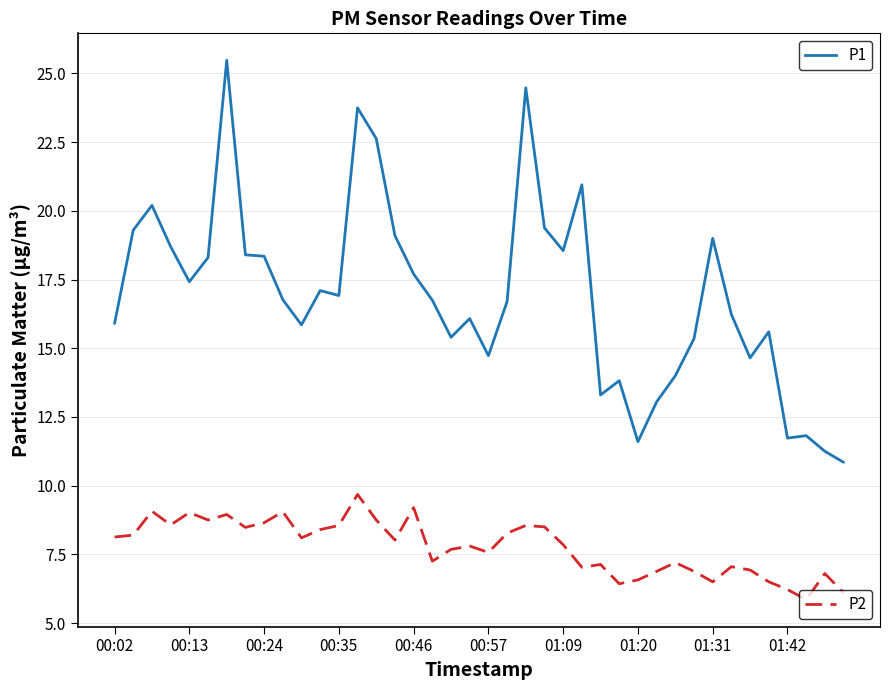

What is the greatest value displayed?

25.5